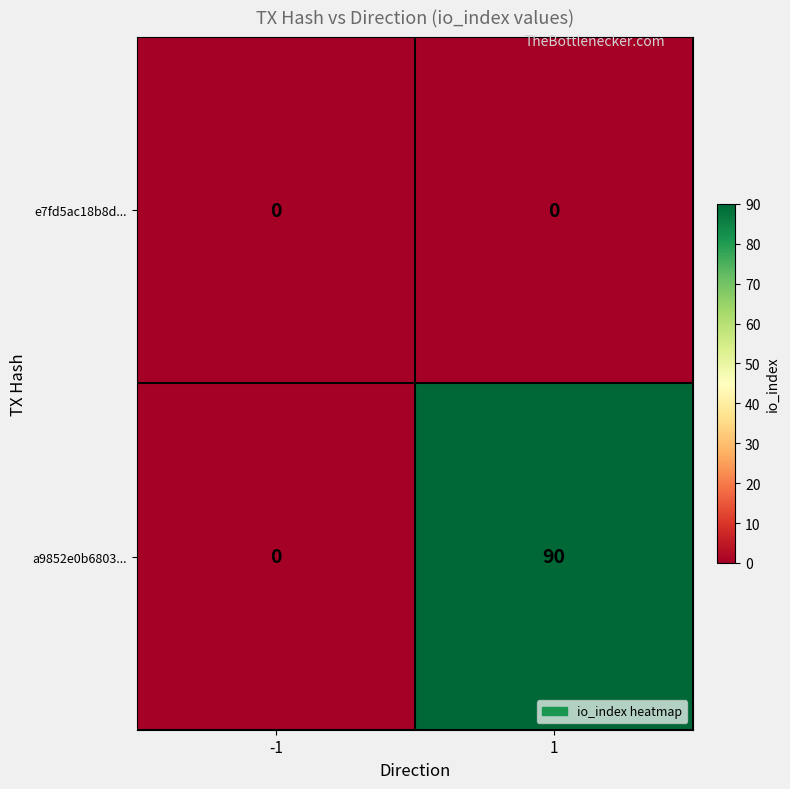

Which series changed the most between -1 and 1?

a9852e0b6803...